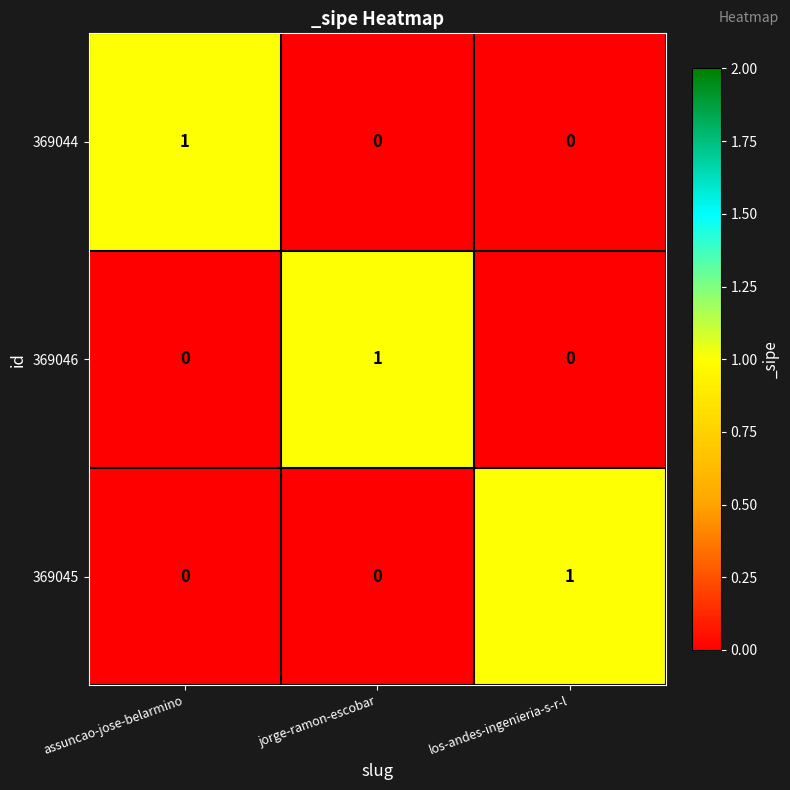

What is the total value across all series at los-andes-ingenieria-s-r-l?

1